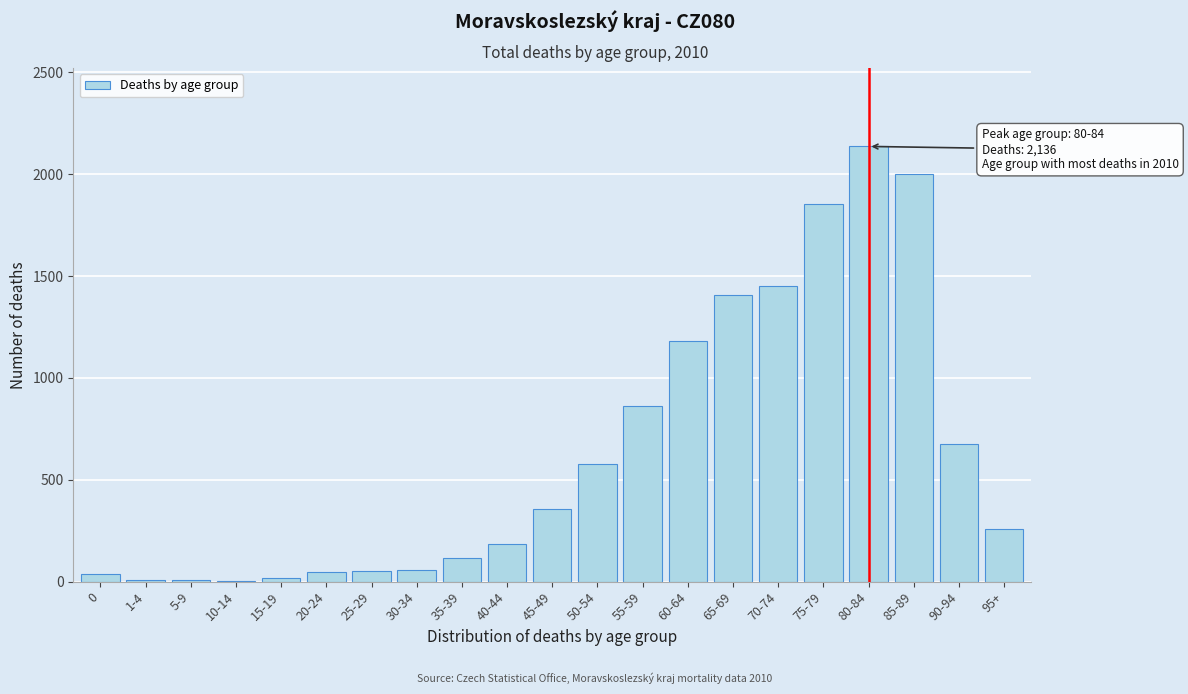

The value at 45-49 is 354. True or false?

True